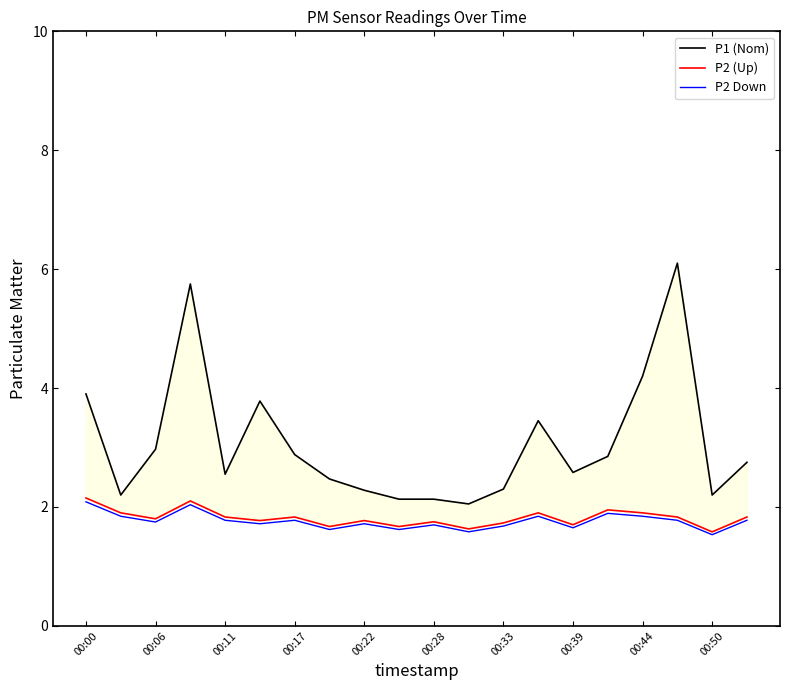

Which category has the lowest value in the P1 (Nom) series?

11